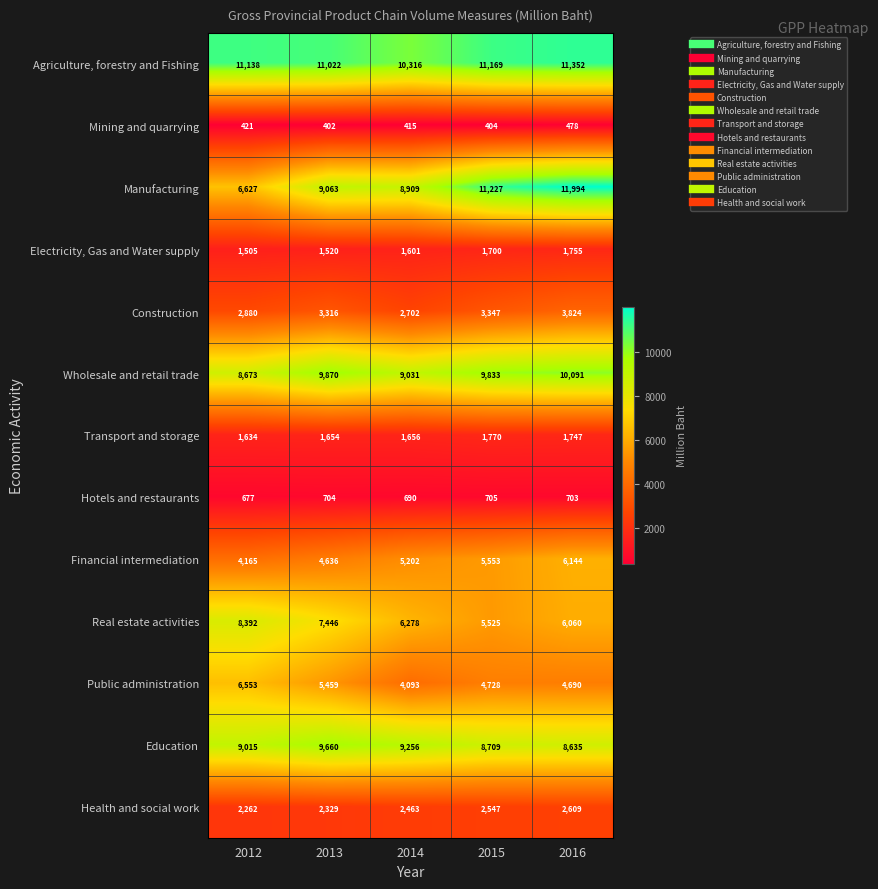

What is the difference between the Transport and storage values at 2015 and 2016?

23